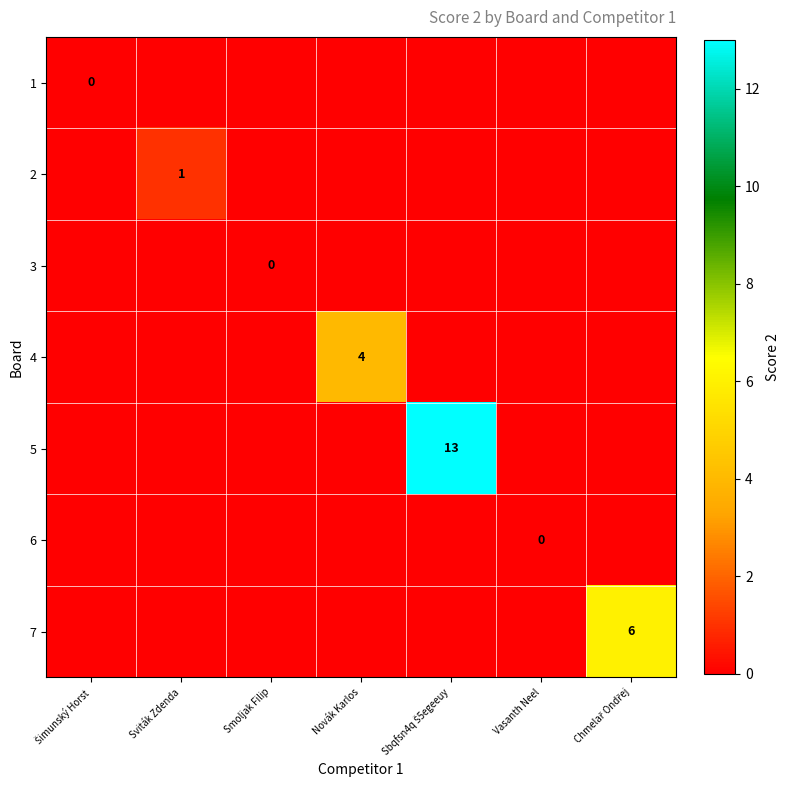

The value of 4 at Novák Karlos is 4. True or false?

True